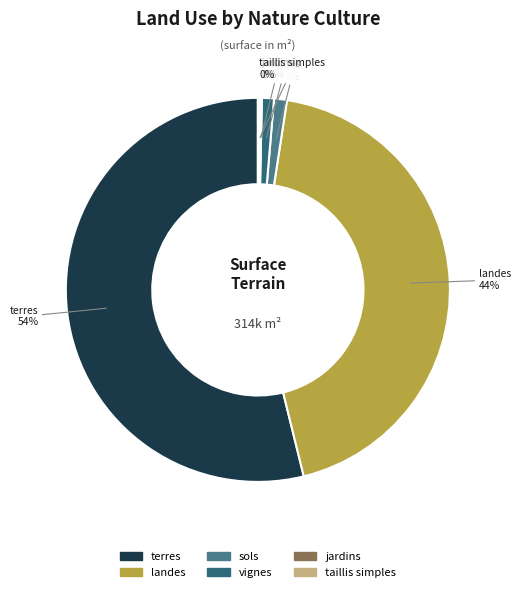

The terres slice represents 47% of the pie. True or false?

False